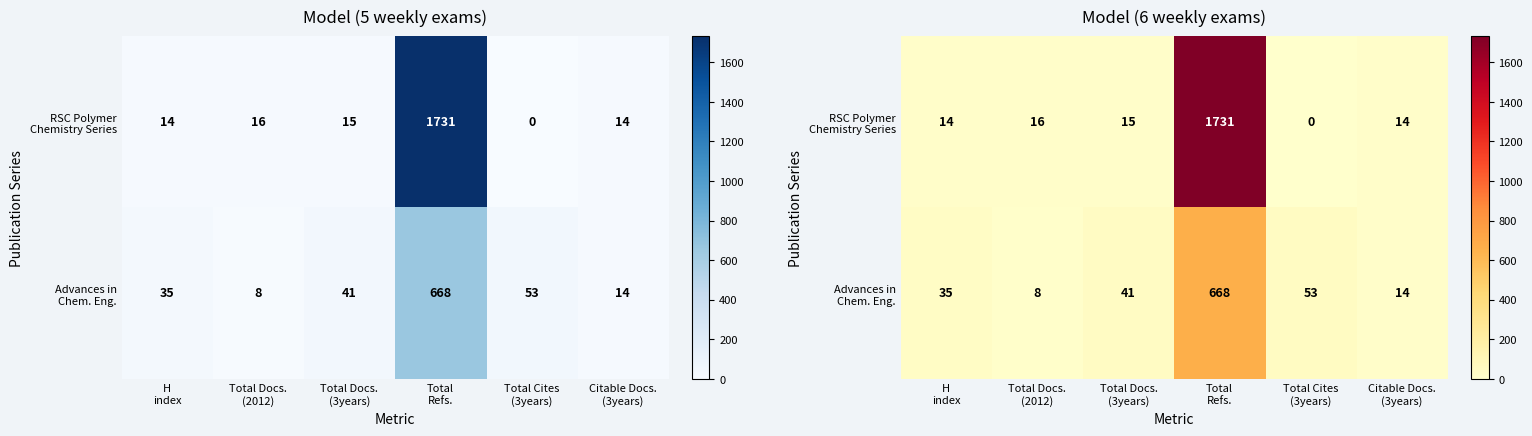

Rank the series by their maximum value, from highest to lowest.

RSC Polymer Chemistry Series, Advances in Chem. Eng.